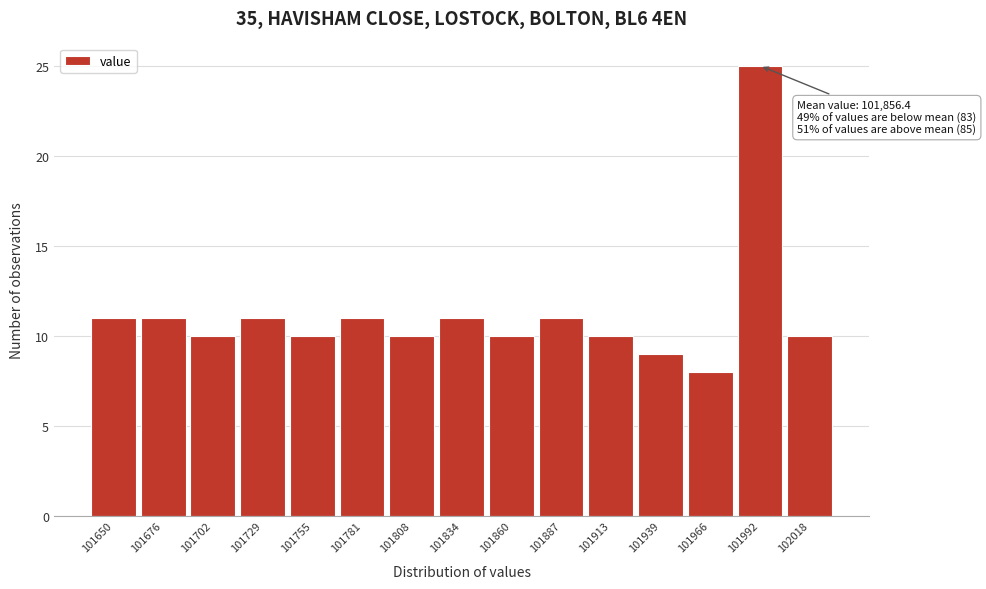

Reading left to right, extract all data points from this chart.

101650=11	101676=11	101702=10	101729=11	101755=10	101781=11	101808=10	101834=11	101860=10	101887=11	101913=10	101939=9	101966=8	101992=25	102018=10